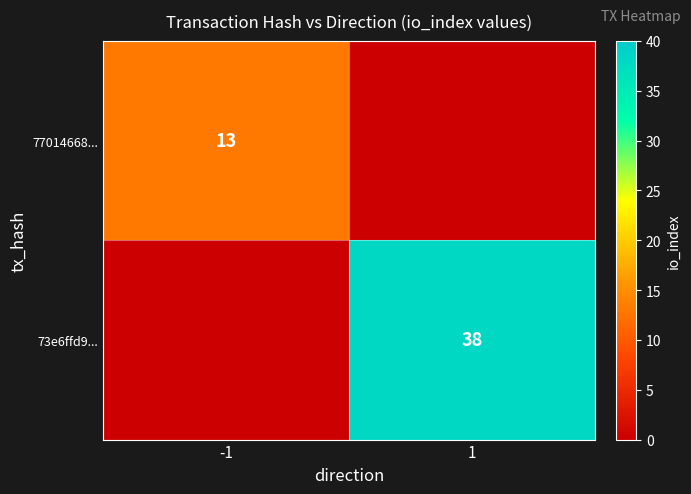

The value of 73e6ffd9... at 1 is 15. True or false?

False